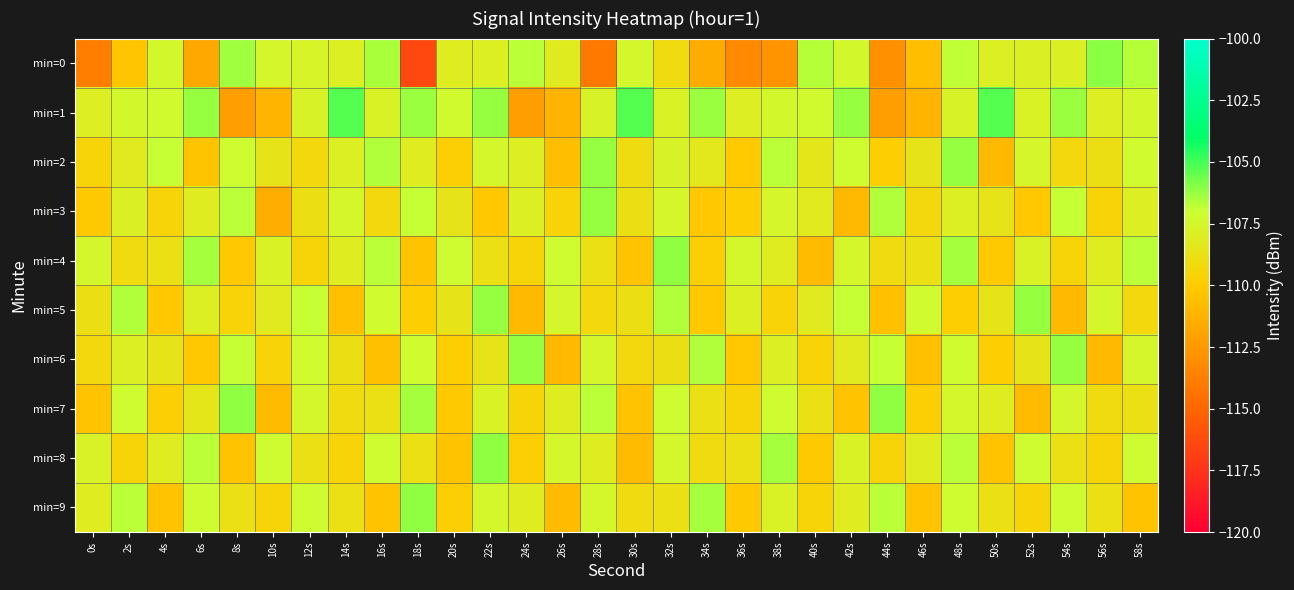

At which category is the sum across all series the highest?

48s